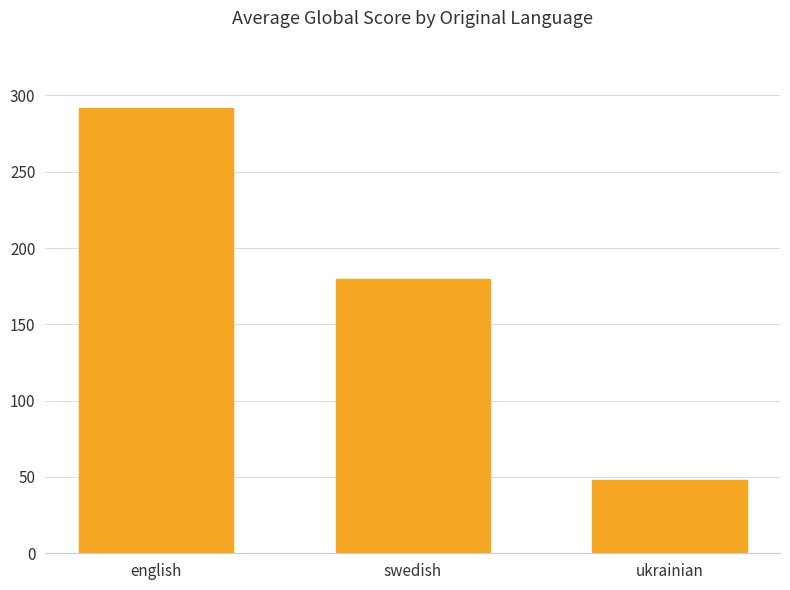

Reading left to right, what are all the values shown in this chart?

english=292.1	swedish=180.0	ukrainian=48.0